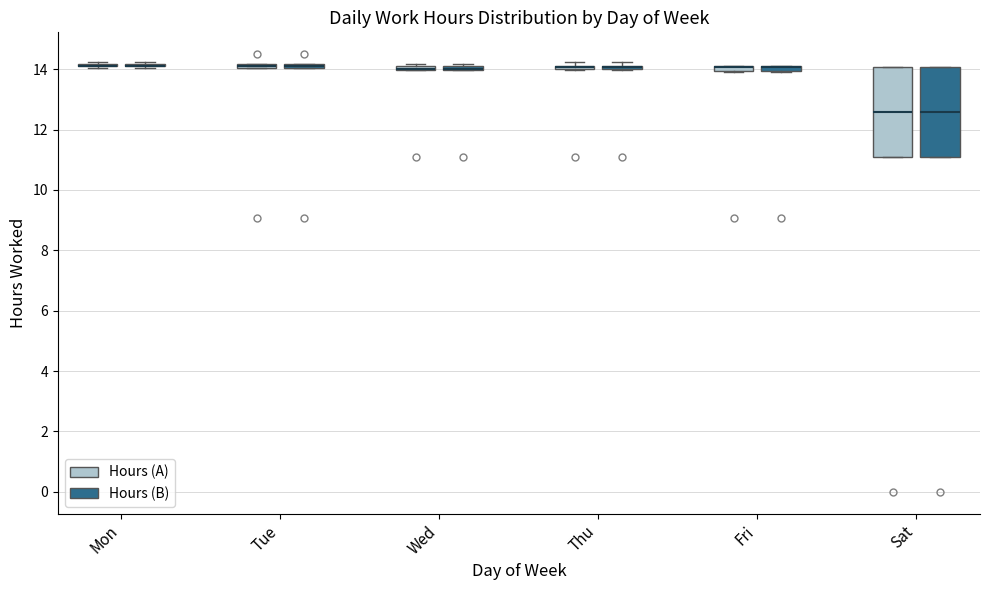

Where is the lower edge of the box for Fri (Hours (B)) on the y-axis? The values are not printed on the chart, so give them approximately, as read against the axis.

14.0